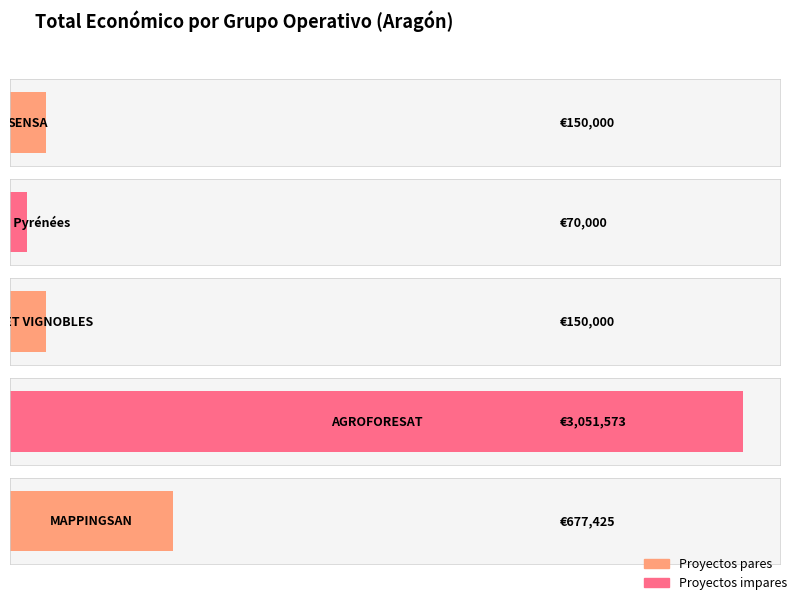

Where is the data nearest to the value 1560786?

MAPPINGSAN